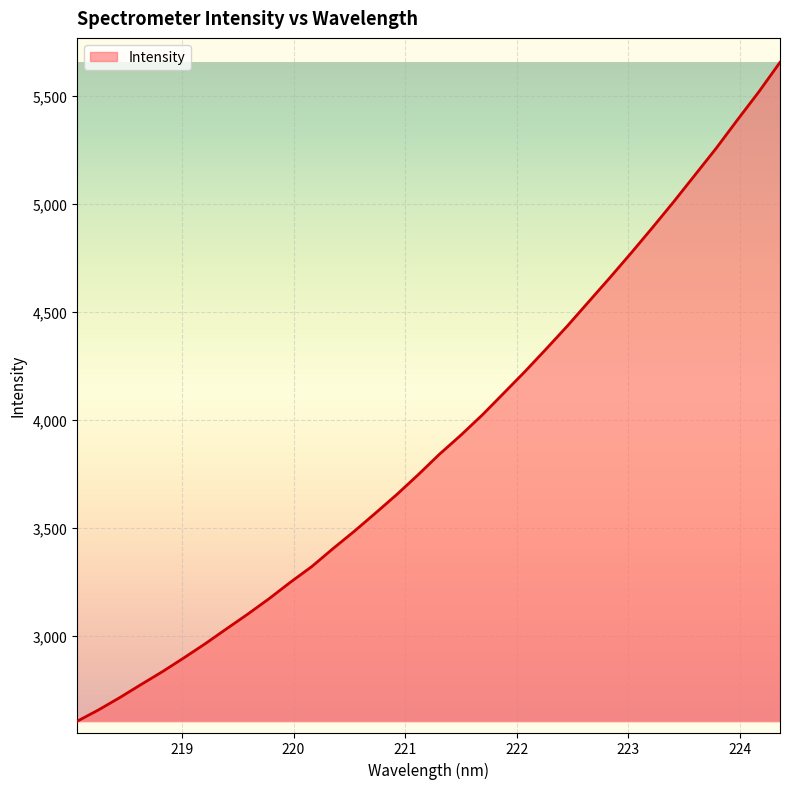

Count the number of data series in this chart.

1